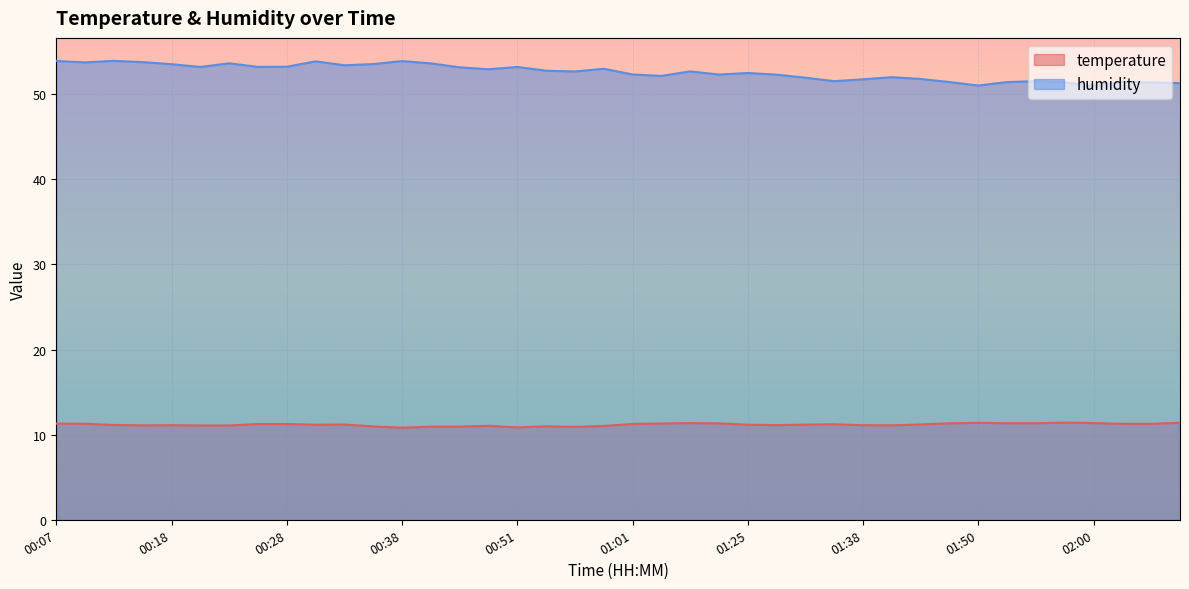

Count the number of categories in the chart.

40